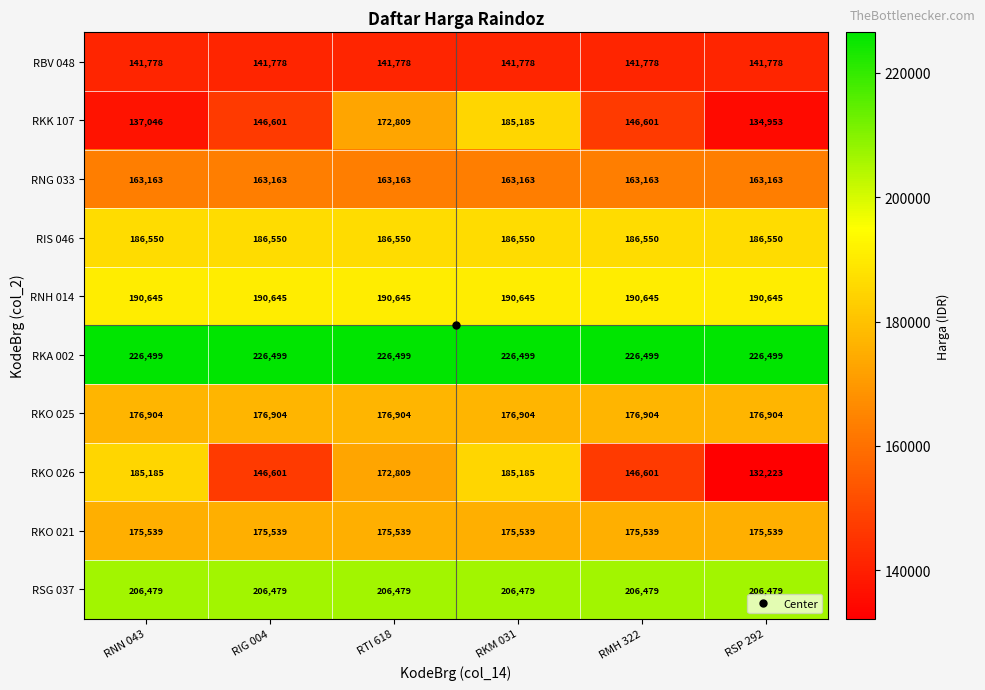

What is the total value across all series at RMH 322?

1760759